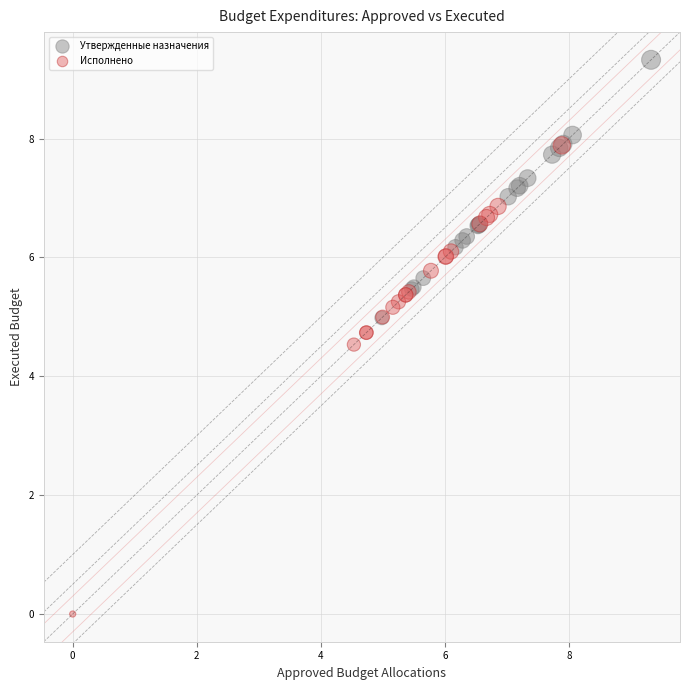

Which series contains the highest Y value?

Утвержденные назначения